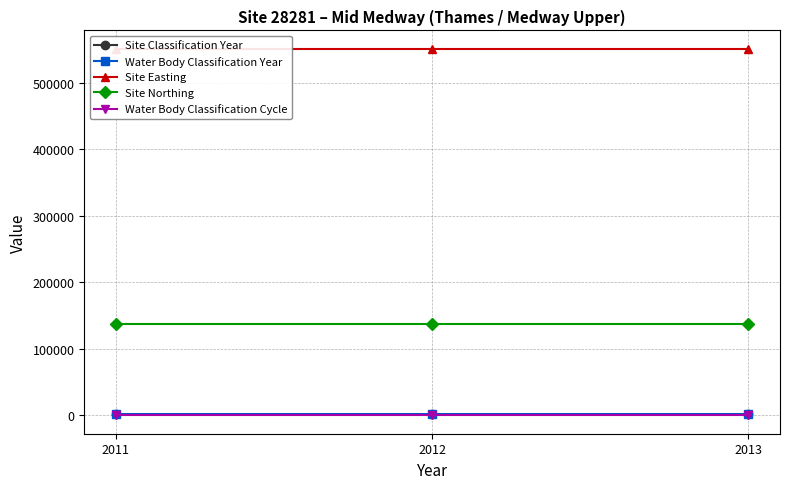

Which series has the widest spread of values?

Site Classification Year